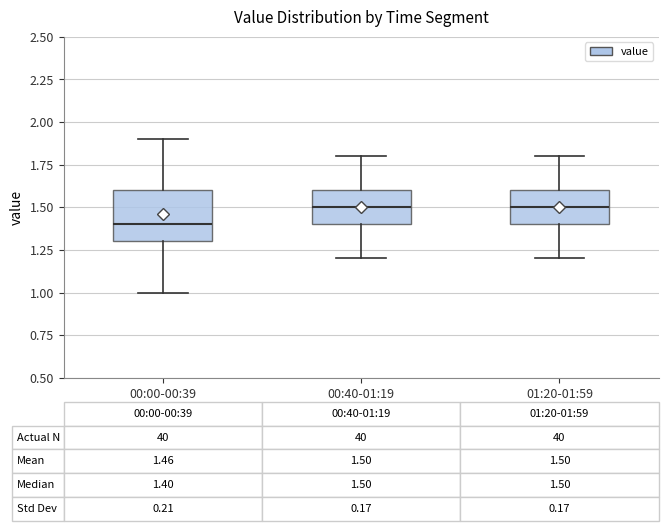

Comparing the boxes themselves (not the whiskers), which one is the tallest?

00:00-00:39